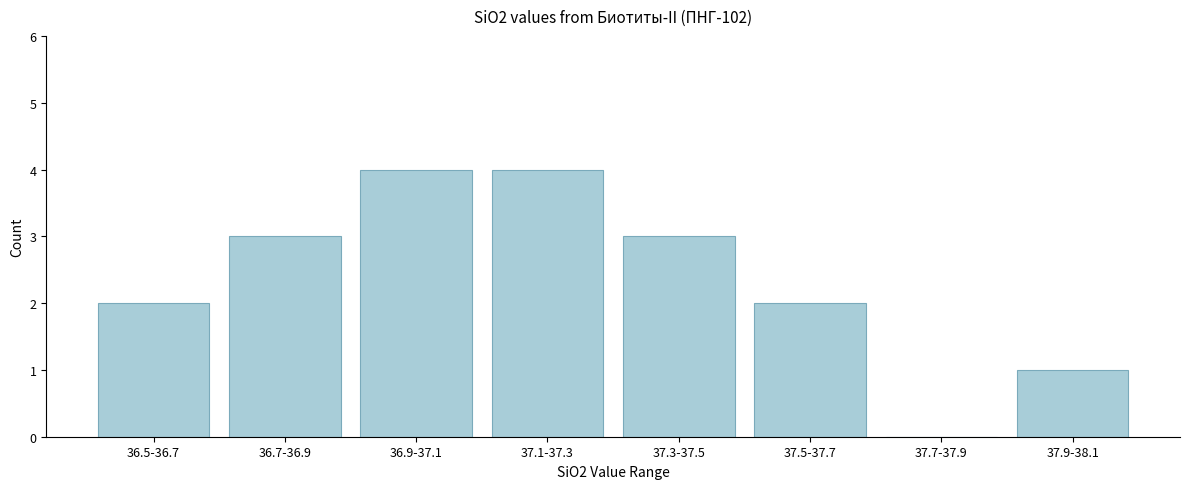

Reading left to right, transcribe all the data shown in this chart.

36.5-36.7=2	36.7-36.9=3	36.9-37.1=4	37.1-37.3=4	37.3-37.5=3	37.5-37.7=2	37.7-37.9=0	37.9-38.1=1